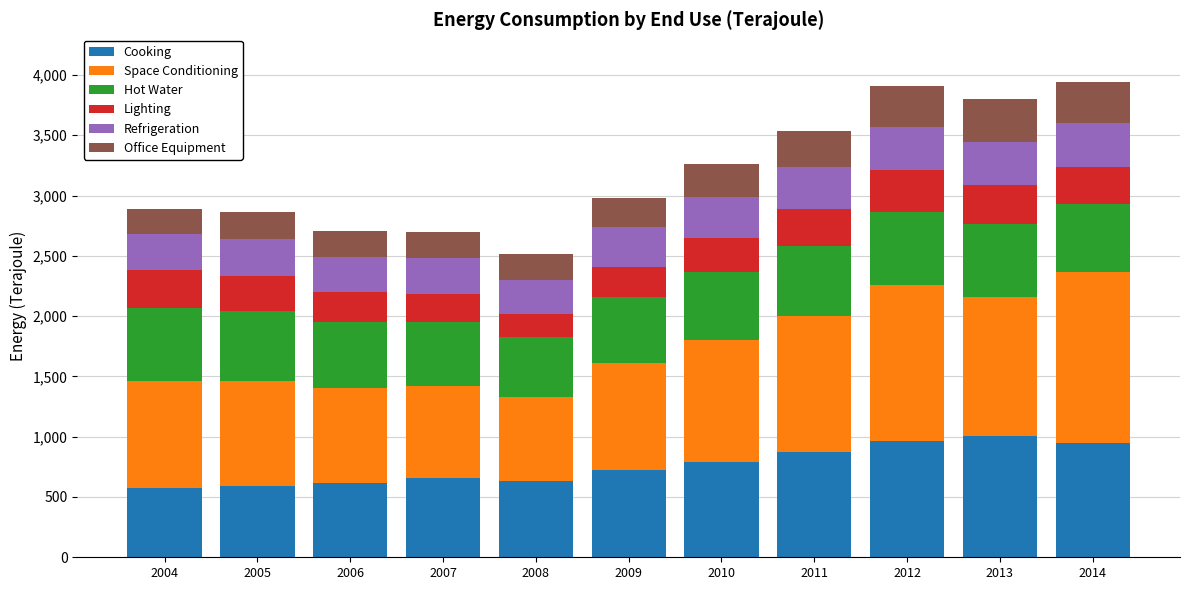

What is the total value across all series at 2009?

2981.6